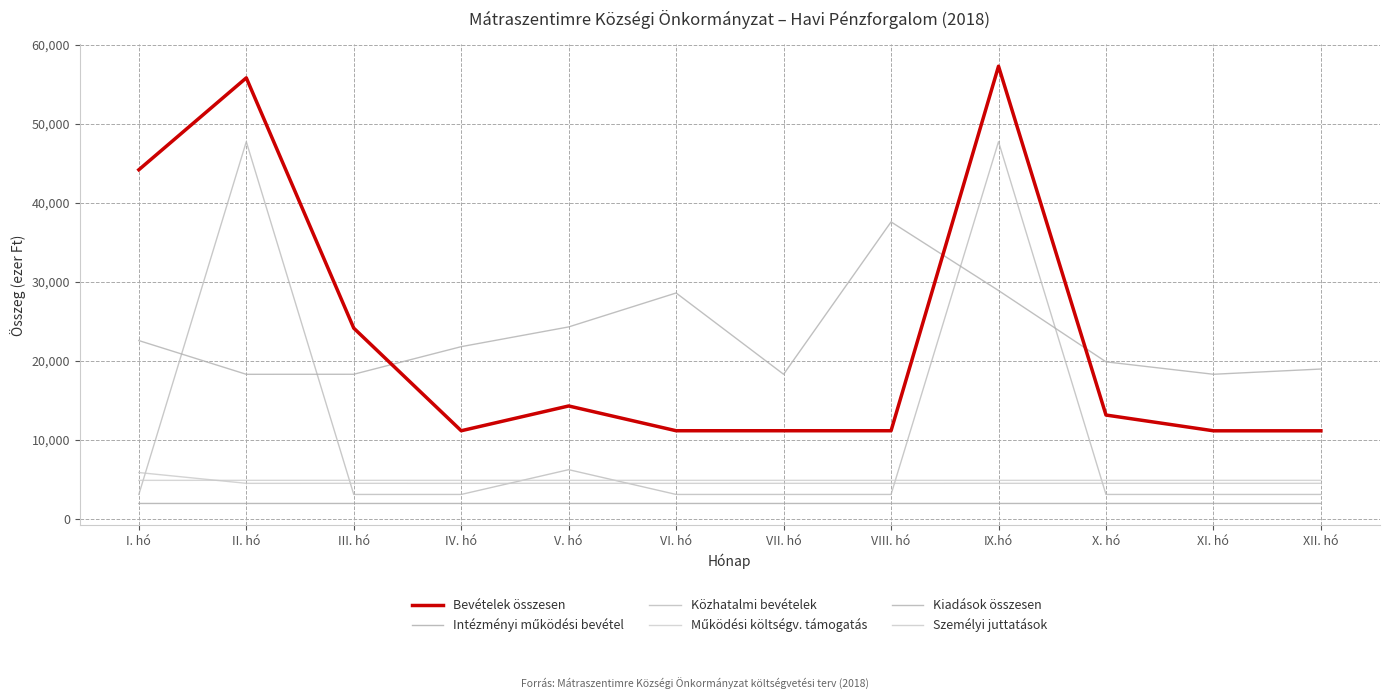

What is the maximum value for Bevételek összesen?

57312